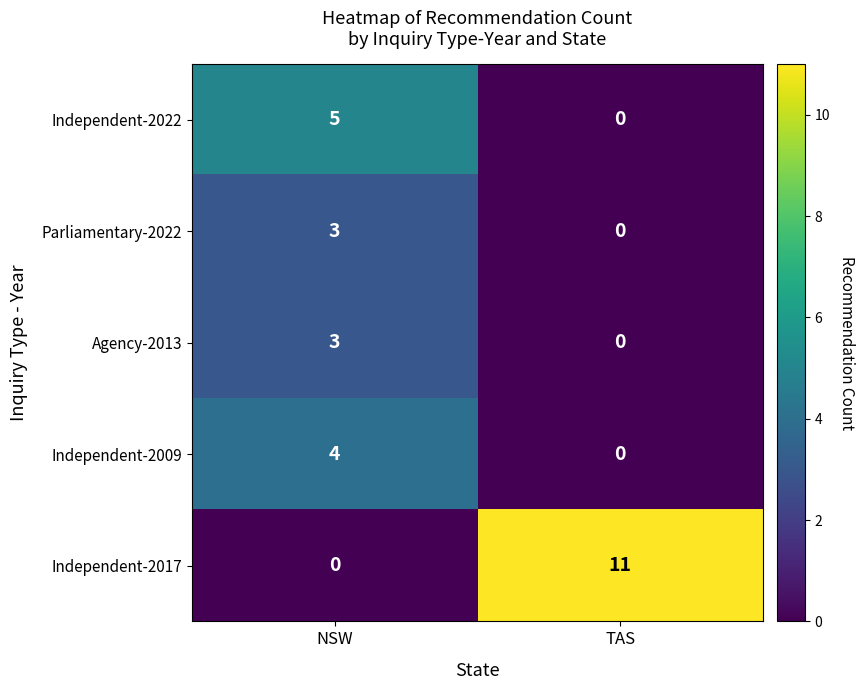

What value does the Independent-2022 series have at NSW?

5